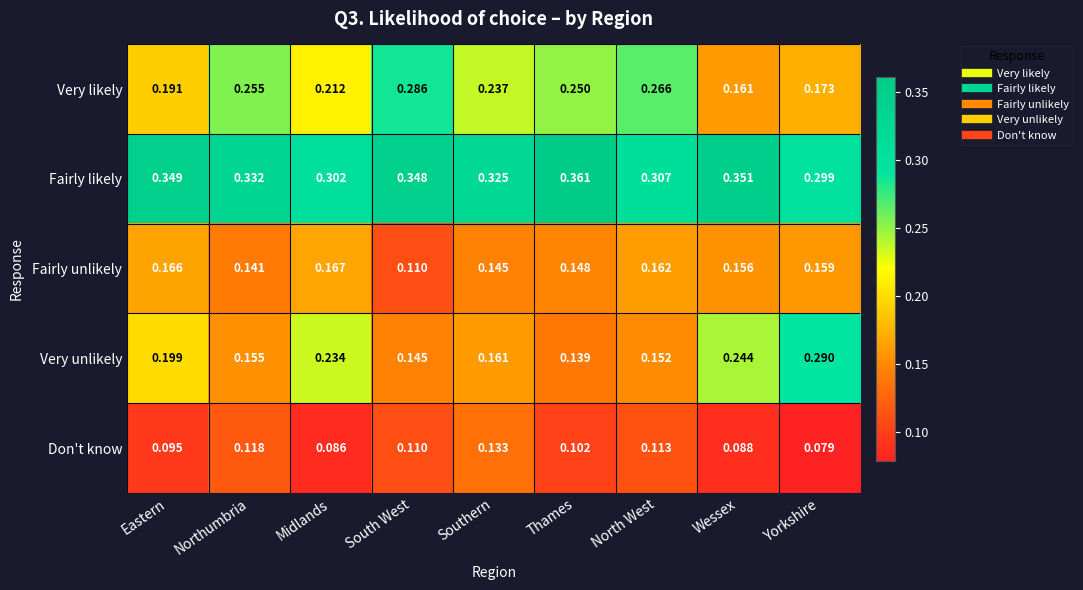

Which category has the highest value across all series?

Thames